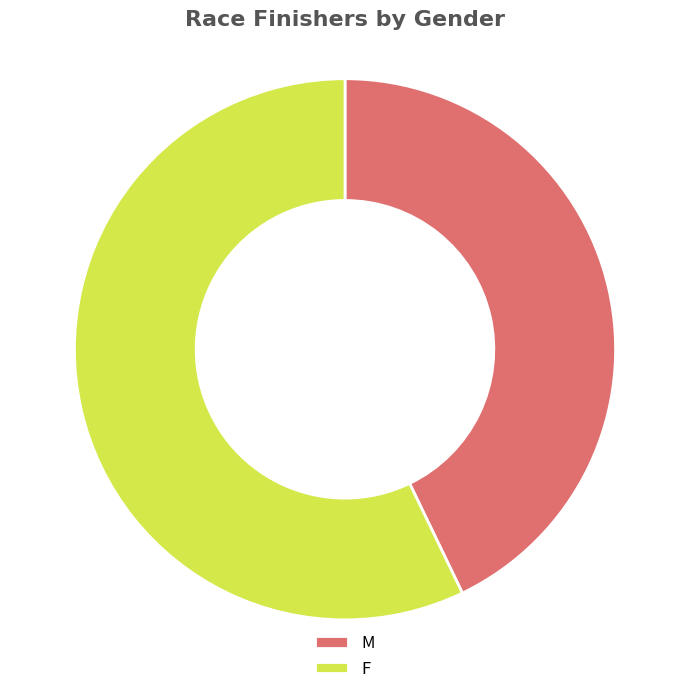

Is F the majority of the pie?

Yes